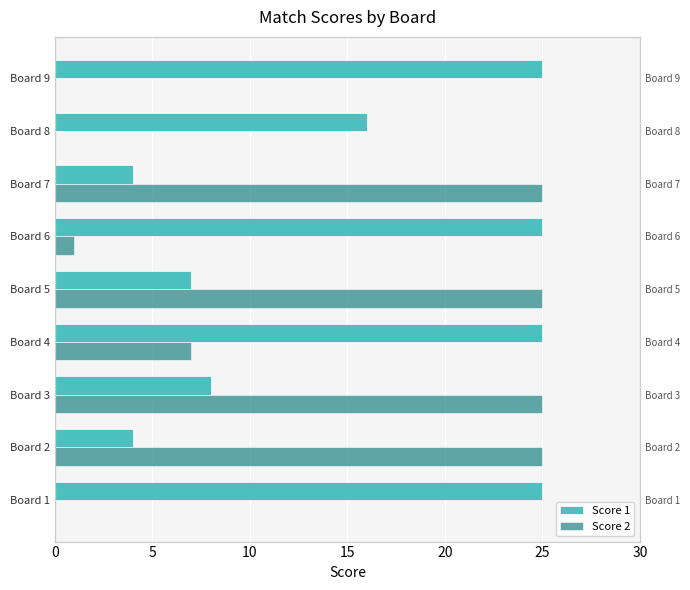

Reading left to right, what are all the values shown in this chart?

Score 1: 25	4	8	25	7	25	4	16	25
Score 2: 0	25	25	7	25	1	25	0	0